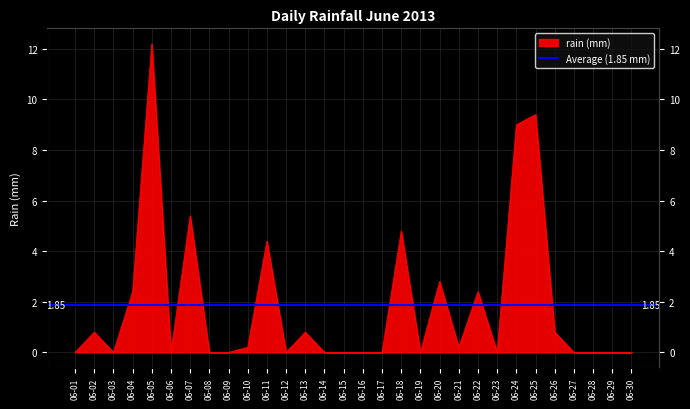

What is the sum of the values at 06-03 and 06-04?

2.4